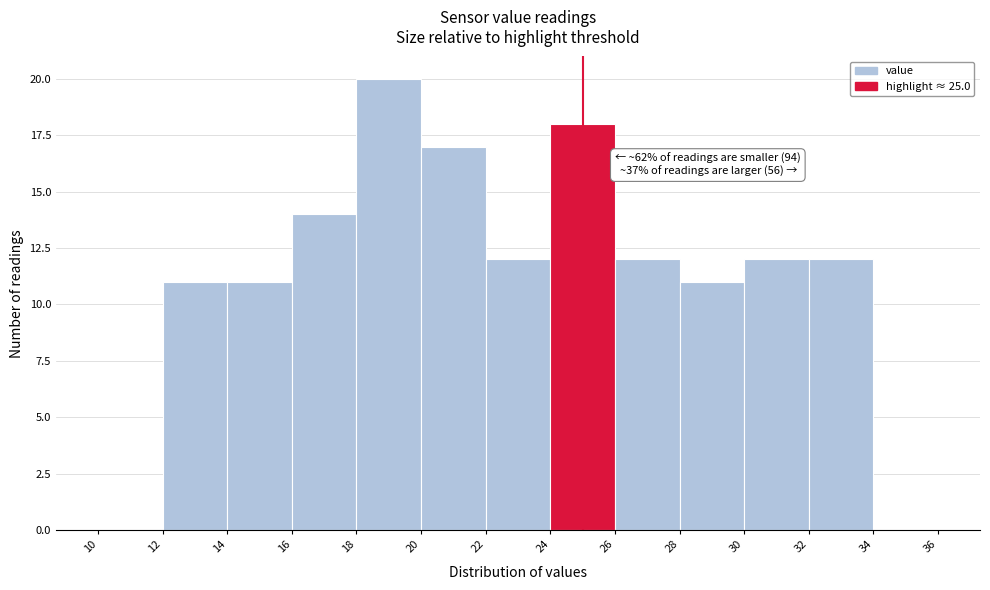

Which range on the x-axis has the tallest bar?

18 to 20